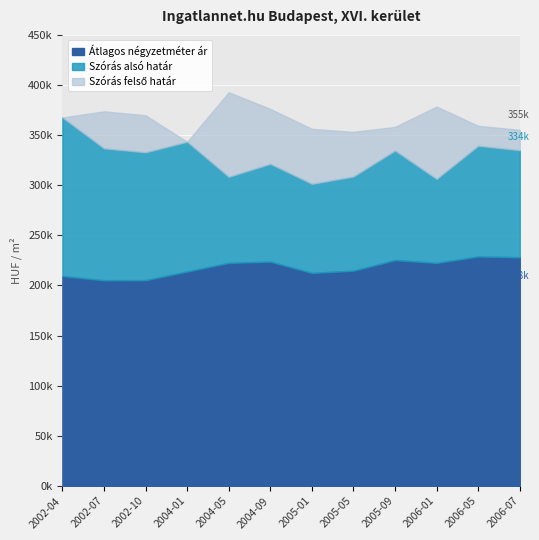

What is the difference between the second highest and minimum values in the Átlagos négyzetméter ár series?

22898